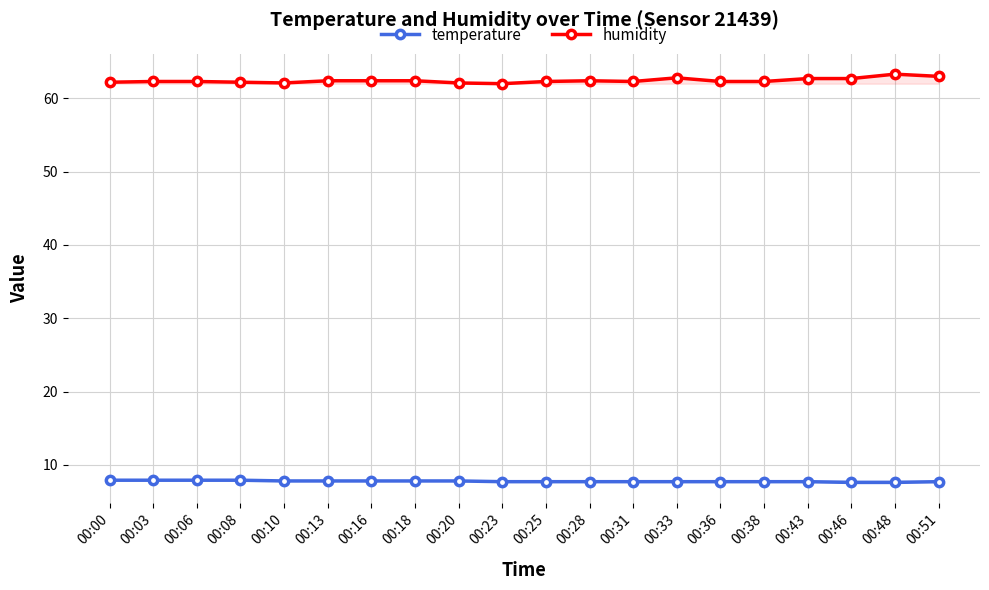

How many interior local valleys does the humidity series have?

3